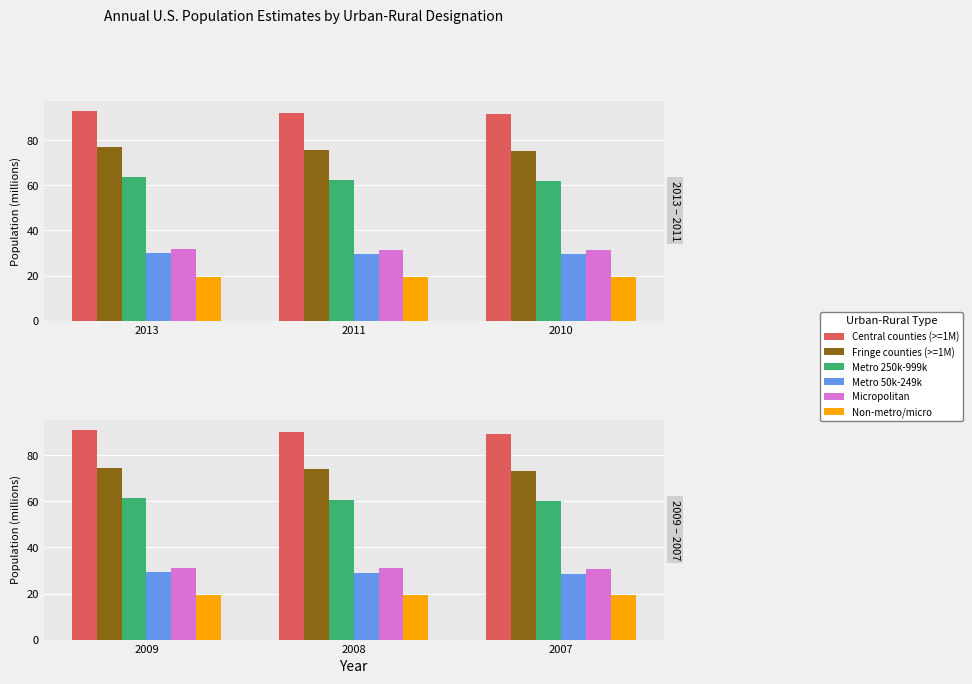

At which category is the sum across all series the highest?

2013